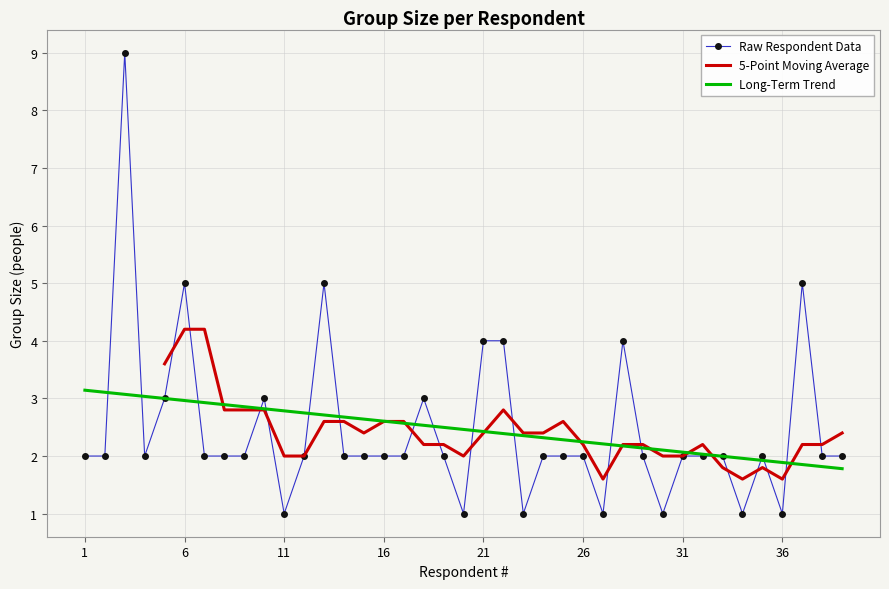

What is the approximate value at 10?

3